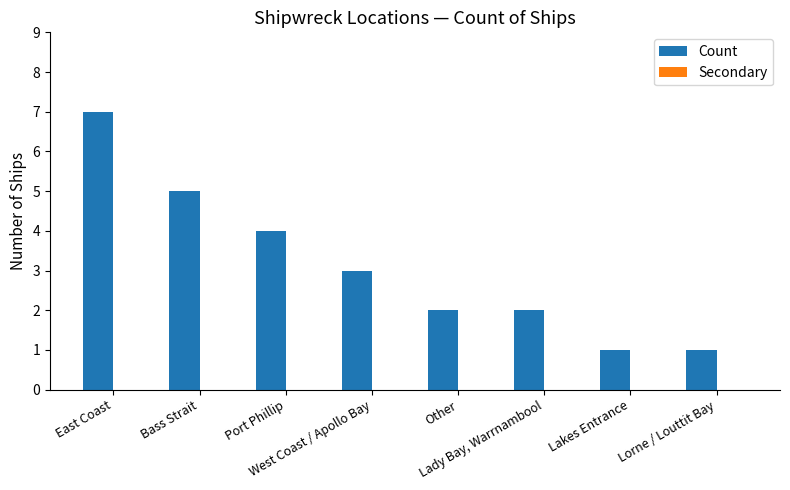

What is the greatest value displayed?

7